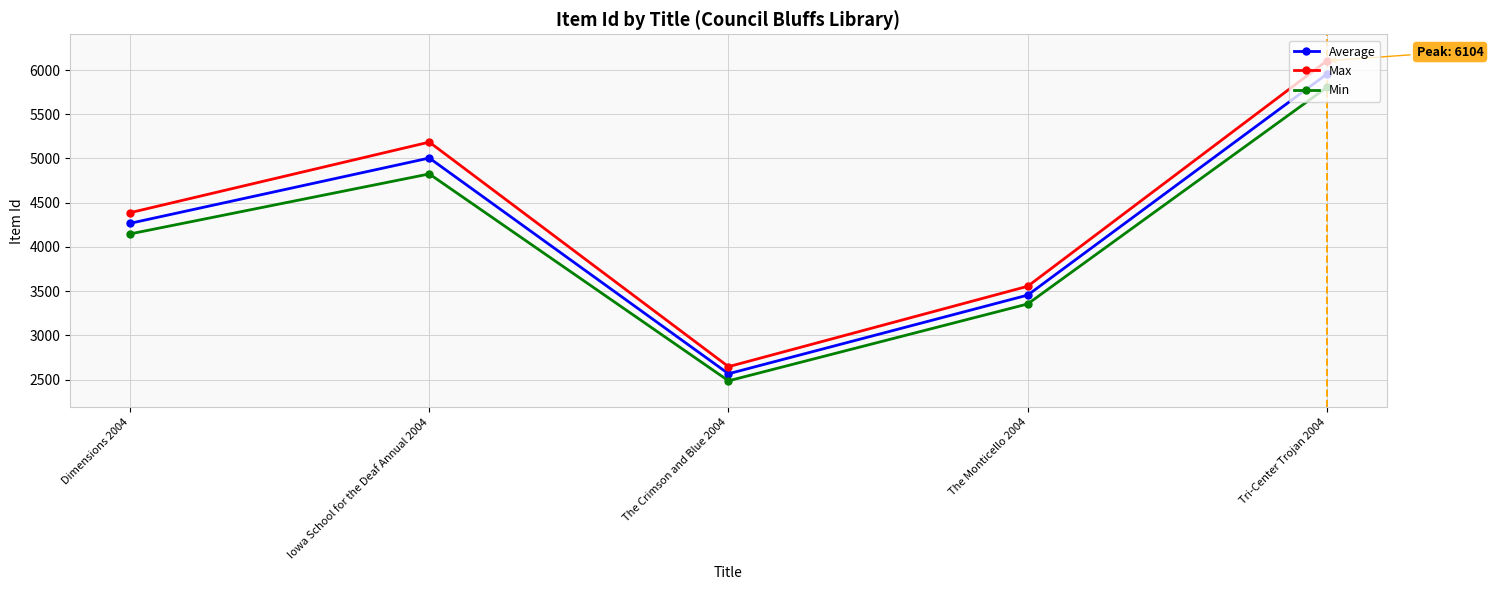

Is it true that Min equals 4147 at Dimensions 2004?

True